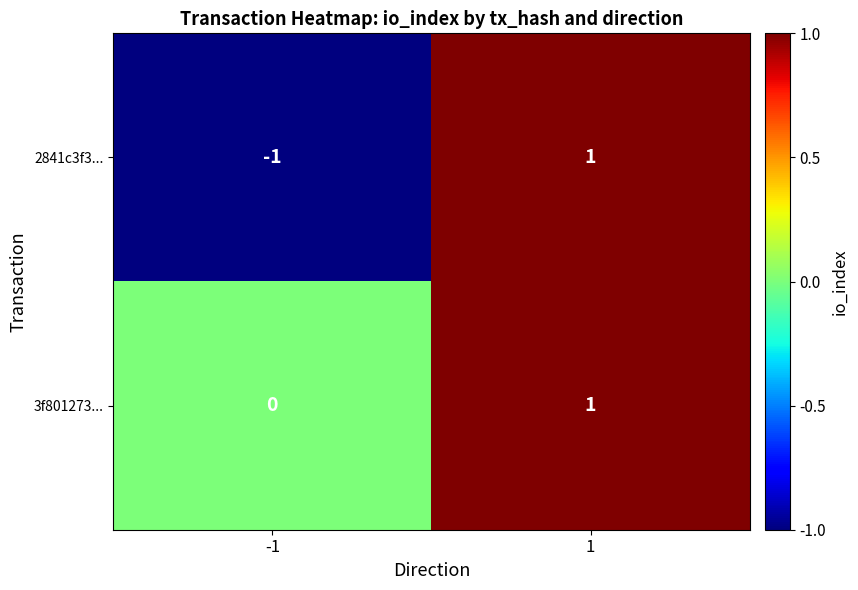

How many data points in 3f801273... are less than 1?

1